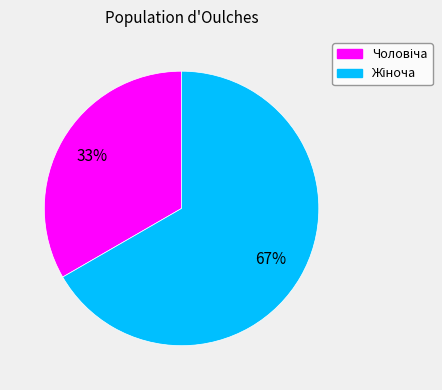

Is there any slice that represents more than half of the pie?

Yes